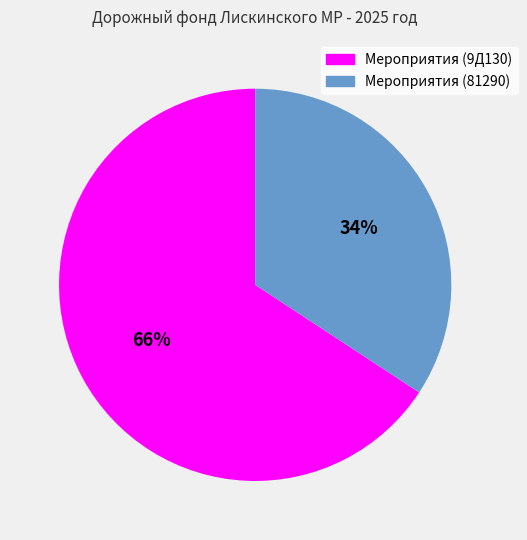

Do Мероприятия (81290) and Мероприятия (9Д130) together represent more than half of the pie?

Yes